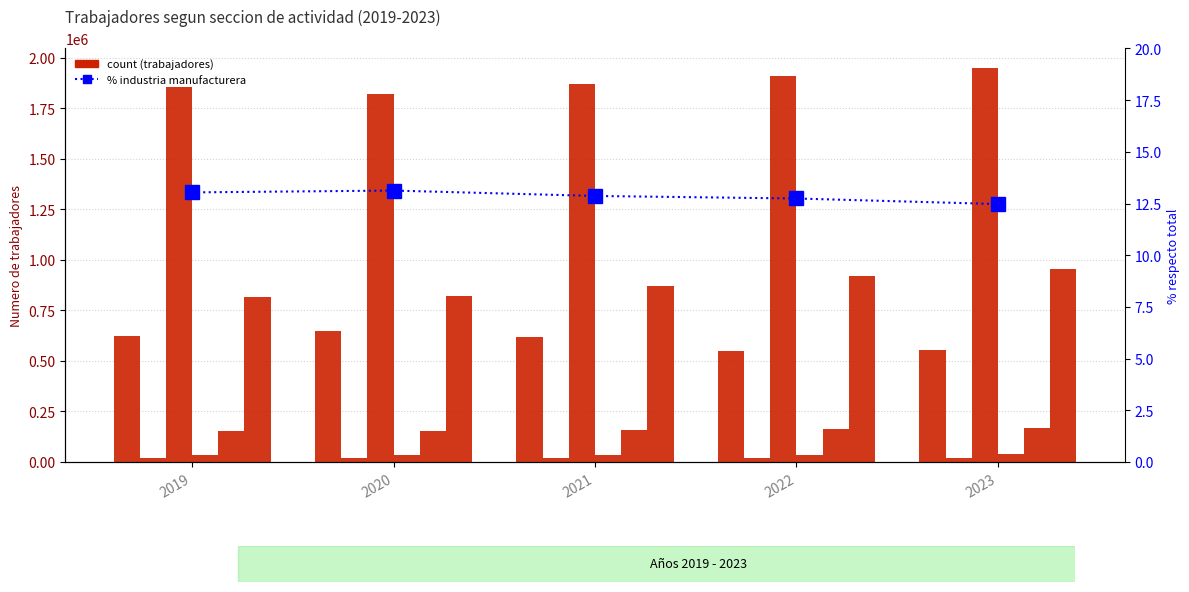

Which category has the lowest value in the Construccion series?

2019